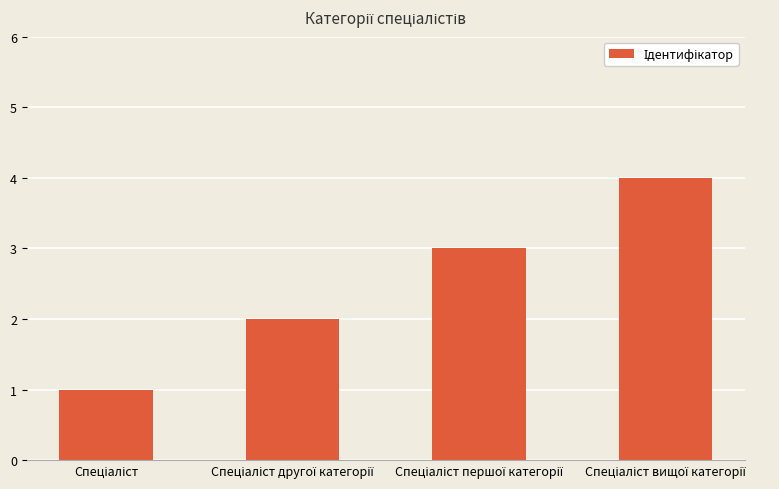

Are the bars horizontal?

No